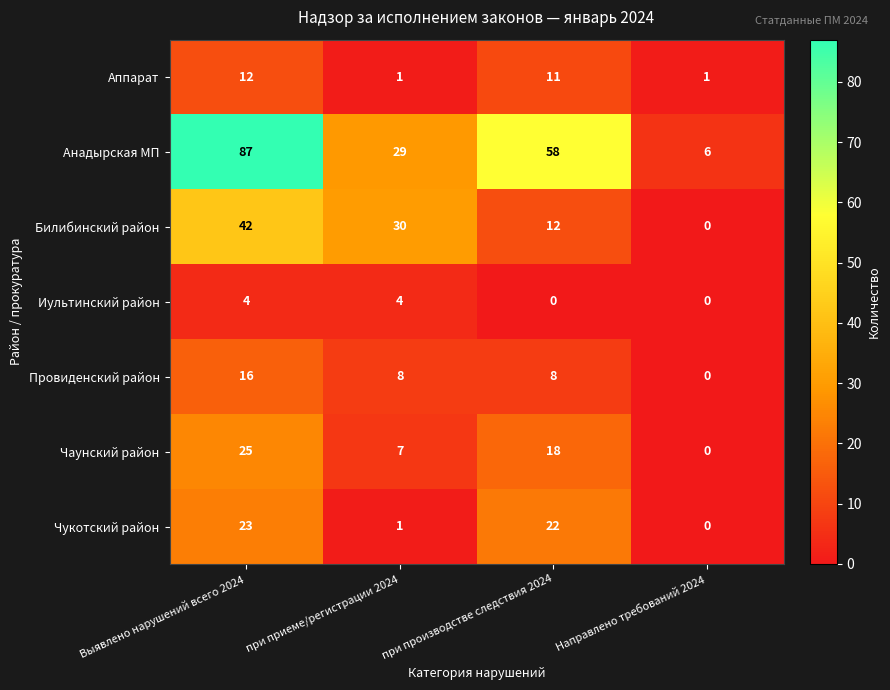

The Аппарат series shows 18 at при производстве следствия 2024. True or false?

False